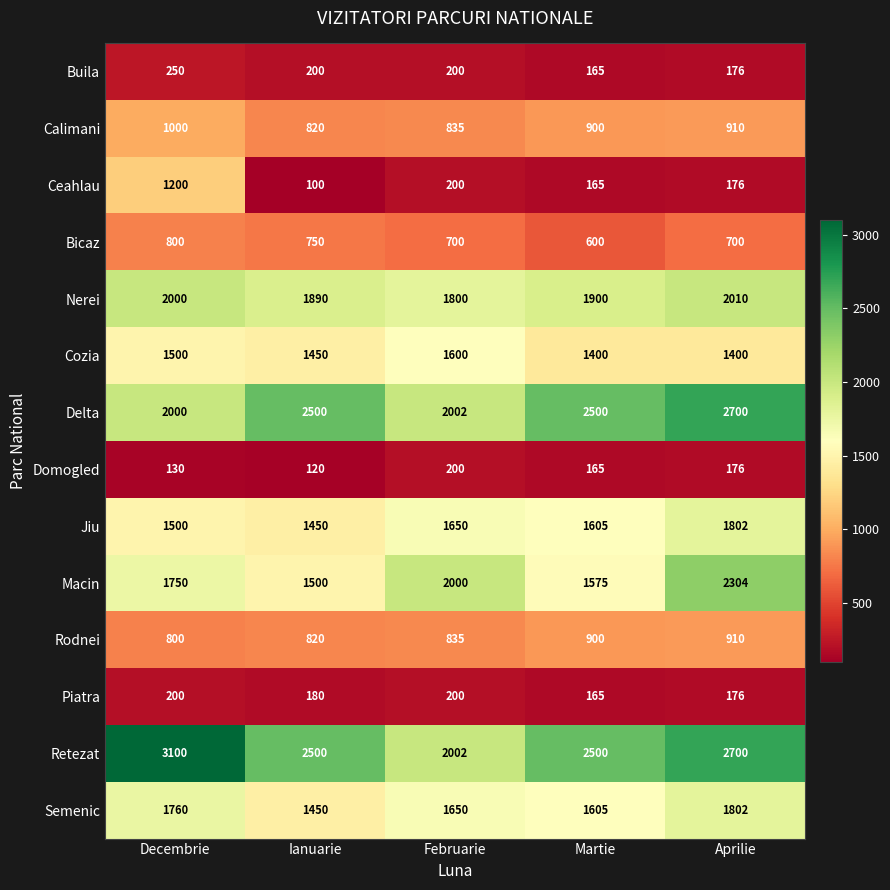

The Retezat series shows 1209 at Februarie. True or false?

False